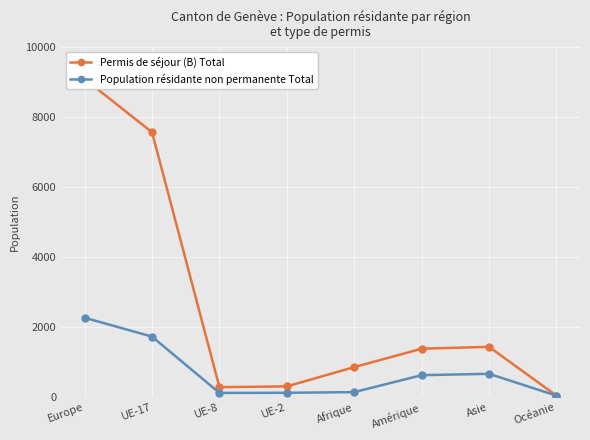

What is the total value across all series at UE-8?

410